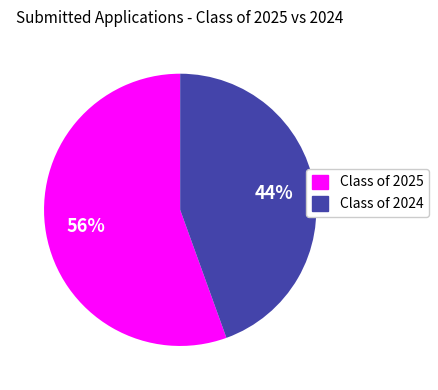

How many slices are in this pie chart?

2